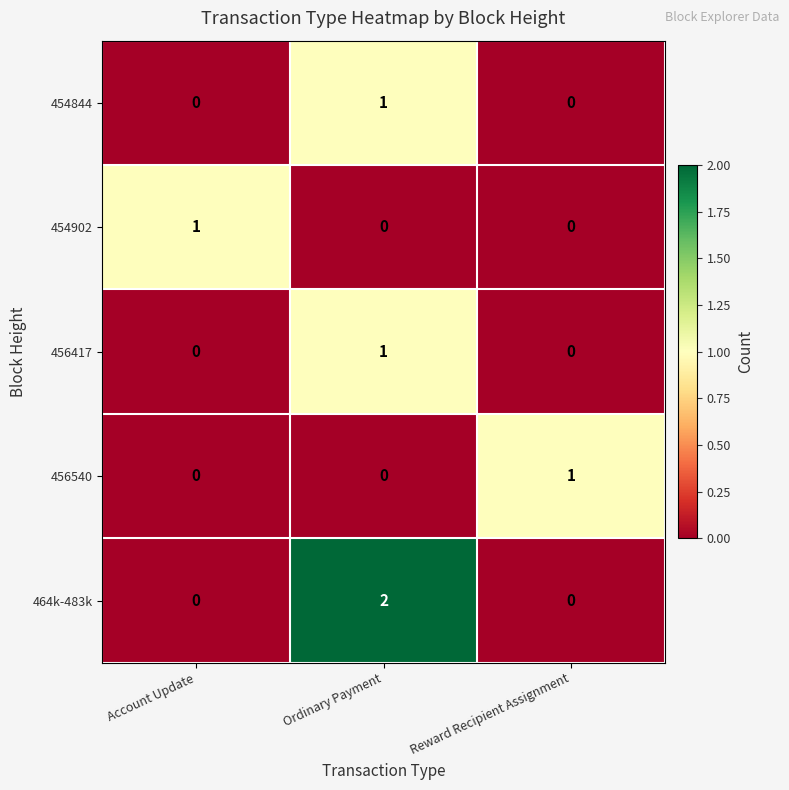

How many series are shown in this chart?

5